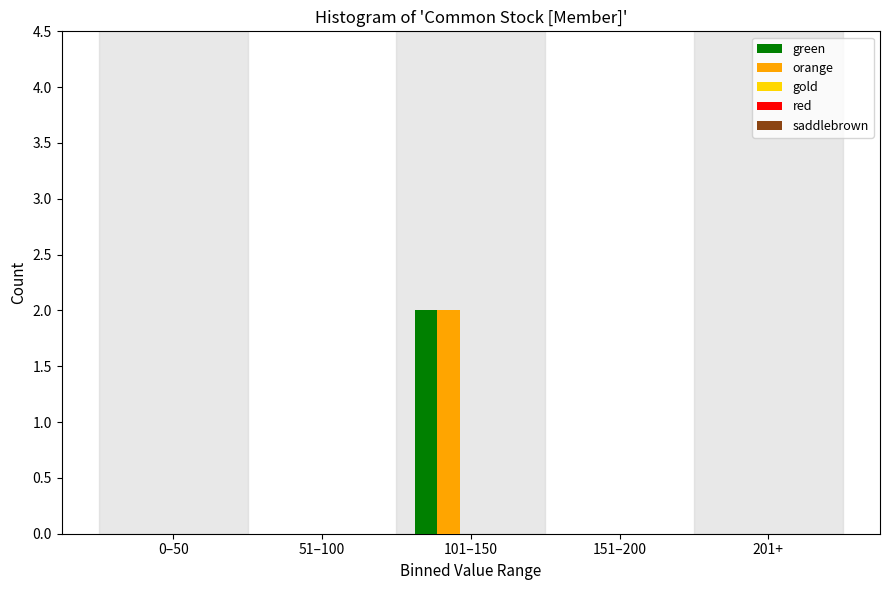

The value of green at 201+ is 0. True or false?

True